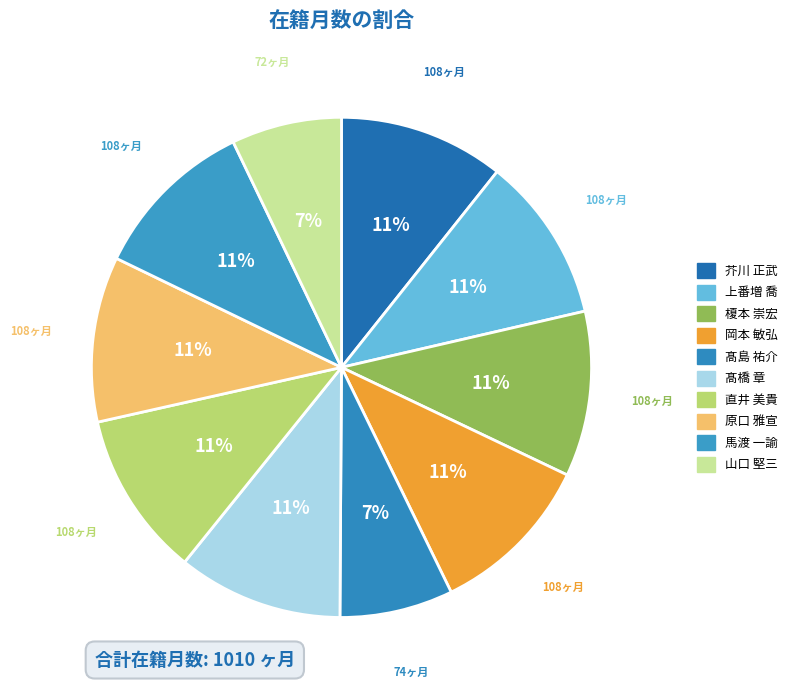

Which has a higher value, 髙橋 章 or 岡本 敏弘?

髙橋 章